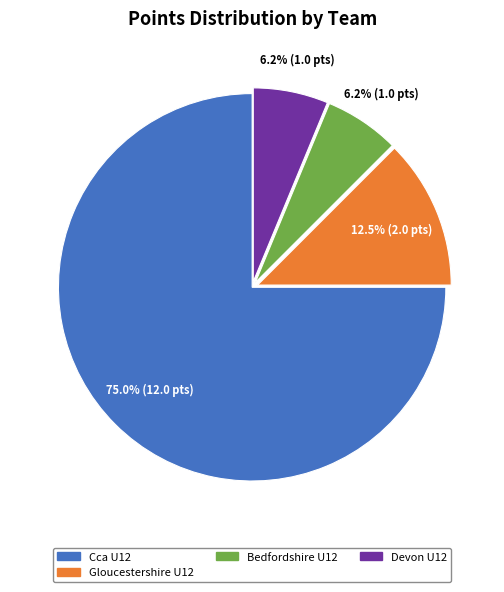

Count the number of slices in the pie.

4